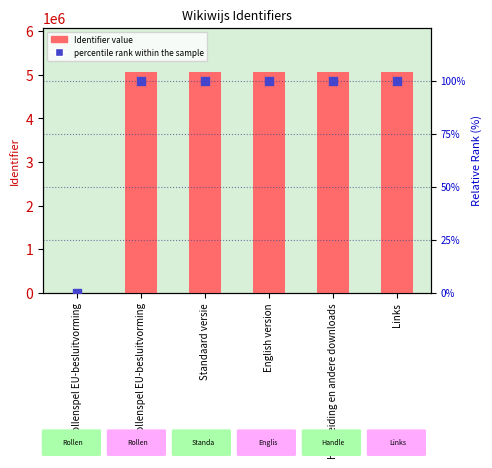

Which series contains the highest Y value?

Identifier